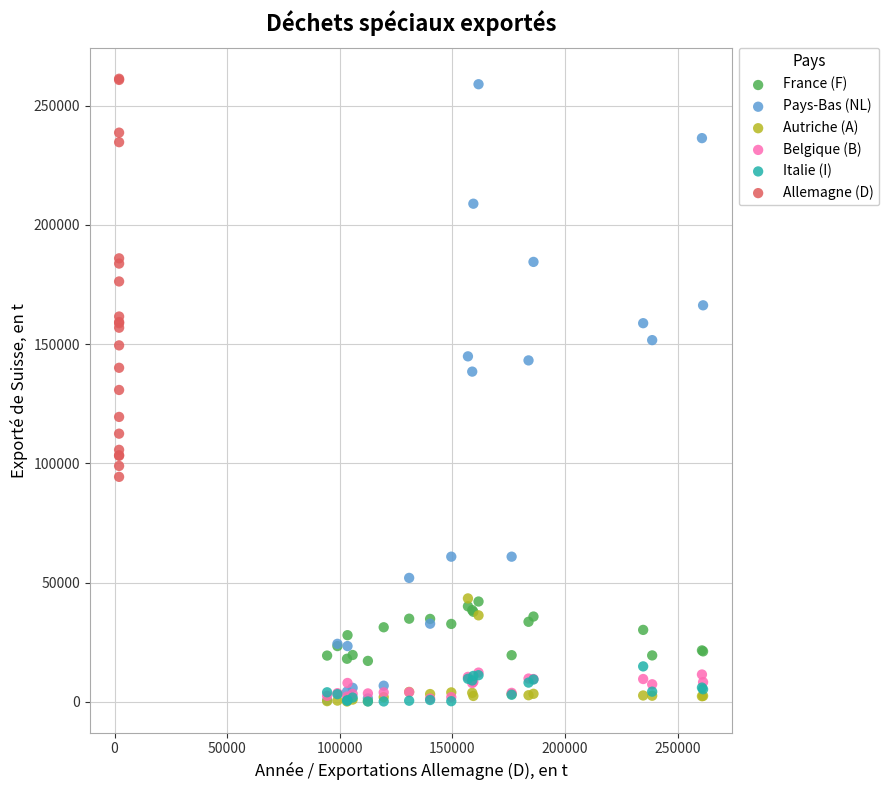

Which series has the largest Y range (max minus min)?

Pays-Bas (NL)